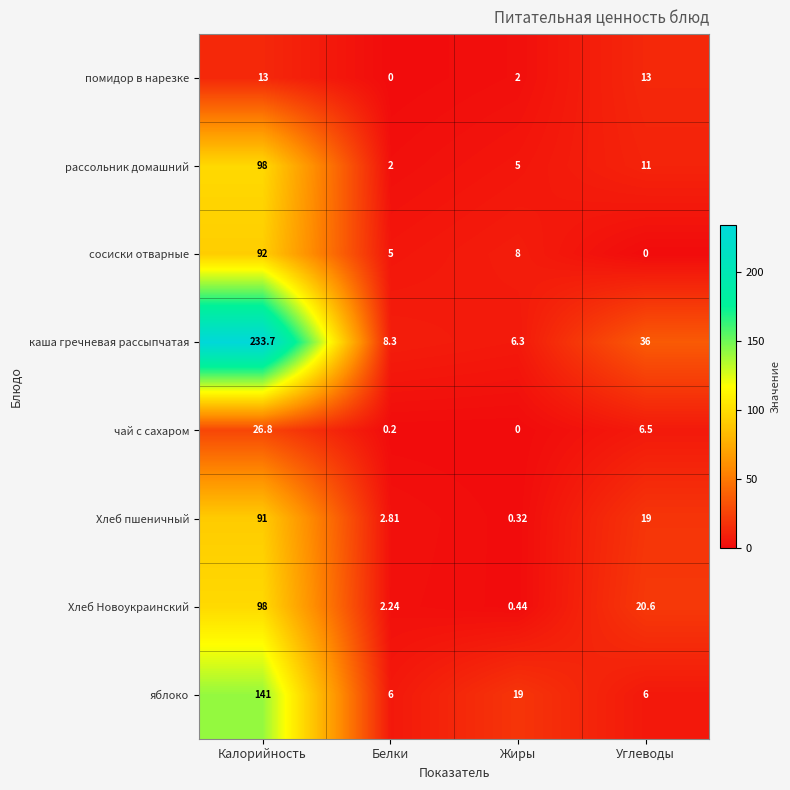

At which category is the sum across all series the highest?

Калорийность